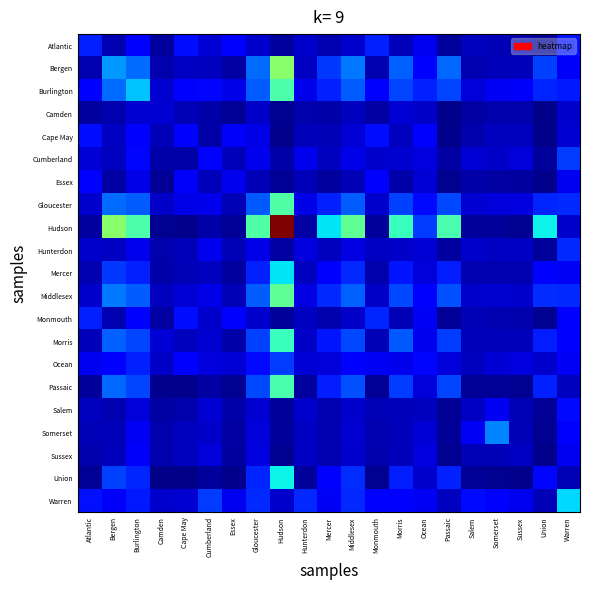

Reading left to right, extract all data points from this chart.

Atlantic: Atlantic=0.0	Bergen=0.0	Burlington=0.0	Camden=0.0	Cape May=0.0	Cumberland=0.0	Essex=0.0	Gloucester=0.0	Hudson=0.0	Hunterdon=0.0	Mercer=0.0	Middlesex=0.0	Monmouth=0.0	Morris=0.0	Ocean=0.0	Passaic=0.0	Salem=0.0	Somerset=0.0	Sussex=0.0	Union=0.0	Warren=0.0
Bergen: Atlantic=0.0	Bergen=0.0	Burlington=0.0	Camden=0.0	Cape May=0.0	Cumberland=0.0	Essex=0.0	Gloucester=0.0	Hudson=0.1	Hunterdon=0.0	Mercer=0.0	Middlesex=0.0	Monmouth=0.0	Morris=0.0	Ocean=0.0	Passaic=0.0	Salem=0.0	Somerset=0.0	Sussex=0.0	Union=0.0	Warren=0.0
Burlington: Atlantic=0.0	Bergen=0.0	Burlington=0.0	Camden=0.0	Cape May=0.0	Cumberland=0.0	Essex=0.0	Gloucester=0.0	Hudson=0.1	Hunterdon=0.0	Mercer=0.0	Middlesex=0.0	Monmouth=0.0	Morris=0.0	Ocean=0.0	Passaic=0.0	Salem=0.0	Somerset=0.0	Sussex=0.0	Union=0.0	Warren=0.0
Camden: Atlantic=0.0	Bergen=0.0	Burlington=0.0	Camden=0.0	Cape May=0.0	Cumberland=0.0	Essex=0.0	Gloucester=0.0	Hudson=0.0	Hunterdon=0.0	Mercer=0.0	Middlesex=0.0	Monmouth=0.0	Morris=0.0	Ocean=0.0	Passaic=0.0	Salem=0.0	Somerset=0.0	Sussex=0.0	Union=0.0	Warren=0.0
Cape May: Atlantic=0.0	Bergen=0.0	Burlington=0.0	Camden=0.0	Cape May=0.0	Cumberland=0.0	Essex=0.0	Gloucester=0.0	Hudson=0.0	Hunterdon=0.0	Mercer=0.0	Middlesex=0.0	Monmouth=0.0	Morris=0.0	Ocean=0.0	Passaic=0.0	Salem=0.0	Somerset=0.0	Sussex=0.0	Union=0.0	Warren=0.0
Cumberland: Atlantic=0.0	Bergen=0.0	Burlington=0.0	Camden=0.0	Cape May=0.0	Cumberland=0.0	Essex=0.0	Gloucester=0.0	Hudson=0.0	Hunterdon=0.0	Mercer=0.0	Middlesex=0.0	Monmouth=0.0	Morris=0.0	Ocean=0.0	Passaic=0.0	Salem=0.0	Somerset=0.0	Sussex=0.0	Union=0.0	Warren=0.0
Essex: Atlantic=0.0	Bergen=0.0	Burlington=0.0	Camden=0.0	Cape May=0.0	Cumberland=0.0	Essex=0.0	Gloucester=0.0	Hudson=0.0	Hunterdon=0.0	Mercer=0.0	Middlesex=0.0	Monmouth=0.0	Morris=0.0	Ocean=0.0	Passaic=0.0	Salem=0.0	Somerset=0.0	Sussex=0.0	Union=0.0	Warren=0.0
Gloucester: Atlantic=0.0	Bergen=0.0	Burlington=0.0	Camden=0.0	Cape May=0.0	Cumberland=0.0	Essex=0.0	Gloucester=0.0	Hudson=0.1	Hunterdon=0.0	Mercer=0.0	Middlesex=0.0	Monmouth=0.0	Morris=0.0	Ocean=0.0	Passaic=0.0	Salem=0.0	Somerset=0.0	Sussex=0.0	Union=0.0	Warren=0.0
Hudson: Atlantic=0.0	Bergen=0.1	Burlington=0.1	Camden=0.0	Cape May=0.0	Cumberland=0.0	Essex=0.0	Gloucester=0.1	Hudson=1.0	Hunterdon=0.0	Mercer=0.0	Middlesex=0.1	Monmouth=0.0	Morris=0.1	Ocean=0.0	Passaic=0.1	Salem=0.0	Somerset=0.0	Sussex=0.0	Union=0.0	Warren=0.0
Hunterdon: Atlantic=0.0	Bergen=0.0	Burlington=0.0	Camden=0.0	Cape May=0.0	Cumberland=0.0	Essex=0.0	Gloucester=0.0	Hudson=0.0	Hunterdon=0.0	Mercer=0.0	Middlesex=0.0	Monmouth=0.0	Morris=0.0	Ocean=0.0	Passaic=0.0	Salem=0.0	Somerset=0.0	Sussex=0.0	Union=0.0	Warren=0.0
Mercer: Atlantic=0.0	Bergen=0.0	Burlington=0.0	Camden=0.0	Cape May=0.0	Cumberland=0.0	Essex=0.0	Gloucester=0.0	Hudson=0.0	Hunterdon=0.0	Mercer=0.0	Middlesex=0.0	Monmouth=0.0	Morris=0.0	Ocean=0.0	Passaic=0.0	Salem=0.0	Somerset=0.0	Sussex=0.0	Union=0.0	Warren=0.0
Middlesex: Atlantic=0.0	Bergen=0.0	Burlington=0.0	Camden=0.0	Cape May=0.0	Cumberland=0.0	Essex=0.0	Gloucester=0.0	Hudson=0.1	Hunterdon=0.0	Mercer=0.0	Middlesex=0.0	Monmouth=0.0	Morris=0.0	Ocean=0.0	Passaic=0.0	Salem=0.0	Somerset=0.0	Sussex=0.0	Union=0.0	Warren=0.0
Monmouth: Atlantic=0.0	Bergen=0.0	Burlington=0.0	Camden=0.0	Cape May=0.0	Cumberland=0.0	Essex=0.0	Gloucester=0.0	Hudson=0.0	Hunterdon=0.0	Mercer=0.0	Middlesex=0.0	Monmouth=0.0	Morris=0.0	Ocean=0.0	Passaic=0.0	Salem=0.0	Somerset=0.0	Sussex=0.0	Union=0.0	Warren=0.0
Morris: Atlantic=0.0	Bergen=0.0	Burlington=0.0	Camden=0.0	Cape May=0.0	Cumberland=0.0	Essex=0.0	Gloucester=0.0	Hudson=0.1	Hunterdon=0.0	Mercer=0.0	Middlesex=0.0	Monmouth=0.0	Morris=0.0	Ocean=0.0	Passaic=0.0	Salem=0.0	Somerset=0.0	Sussex=0.0	Union=0.0	Warren=0.0
Ocean: Atlantic=0.0	Bergen=0.0	Burlington=0.0	Camden=0.0	Cape May=0.0	Cumberland=0.0	Essex=0.0	Gloucester=0.0	Hudson=0.0	Hunterdon=0.0	Mercer=0.0	Middlesex=0.0	Monmouth=0.0	Morris=0.0	Ocean=0.0	Passaic=0.0	Salem=0.0	Somerset=0.0	Sussex=0.0	Union=0.0	Warren=0.0
Passaic: Atlantic=0.0	Bergen=0.0	Burlington=0.0	Camden=0.0	Cape May=0.0	Cumberland=0.0	Essex=0.0	Gloucester=0.0	Hudson=0.1	Hunterdon=0.0	Mercer=0.0	Middlesex=0.0	Monmouth=0.0	Morris=0.0	Ocean=0.0	Passaic=0.0	Salem=0.0	Somerset=0.0	Sussex=0.0	Union=0.0	Warren=0.0
Salem: Atlantic=0.0	Bergen=0.0	Burlington=0.0	Camden=0.0	Cape May=0.0	Cumberland=0.0	Essex=0.0	Gloucester=0.0	Hudson=0.0	Hunterdon=0.0	Mercer=0.0	Middlesex=0.0	Monmouth=0.0	Morris=0.0	Ocean=0.0	Passaic=0.0	Salem=0.0	Somerset=0.0	Sussex=0.0	Union=0.0	Warren=0.0
Somerset: Atlantic=0.0	Bergen=0.0	Burlington=0.0	Camden=0.0	Cape May=0.0	Cumberland=0.0	Essex=0.0	Gloucester=0.0	Hudson=0.0	Hunterdon=0.0	Mercer=0.0	Middlesex=0.0	Monmouth=0.0	Morris=0.0	Ocean=0.0	Passaic=0.0	Salem=0.0	Somerset=0.0	Sussex=0.0	Union=0.0	Warren=0.0
Sussex: Atlantic=0.0	Bergen=0.0	Burlington=0.0	Camden=0.0	Cape May=0.0	Cumberland=0.0	Essex=0.0	Gloucester=0.0	Hudson=0.0	Hunterdon=0.0	Mercer=0.0	Middlesex=0.0	Monmouth=0.0	Morris=0.0	Ocean=0.0	Passaic=0.0	Salem=0.0	Somerset=0.0	Sussex=0.0	Union=0.0	Warren=0.0
Union: Atlantic=0.0	Bergen=0.0	Burlington=0.0	Camden=0.0	Cape May=0.0	Cumberland=0.0	Essex=0.0	Gloucester=0.0	Hudson=0.0	Hunterdon=0.0	Mercer=0.0	Middlesex=0.0	Monmouth=0.0	Morris=0.0	Ocean=0.0	Passaic=0.0	Salem=0.0	Somerset=0.0	Sussex=0.0	Union=0.0	Warren=0.0
Warren: Atlantic=0.0	Bergen=0.0	Burlington=0.0	Camden=0.0	Cape May=0.0	Cumberland=0.0	Essex=0.0	Gloucester=0.0	Hudson=0.0	Hunterdon=0.0	Mercer=0.0	Middlesex=0.0	Monmouth=0.0	Morris=0.0	Ocean=0.0	Passaic=0.0	Salem=0.0	Somerset=0.0	Sussex=0.0	Union=0.0	Warren=0.0